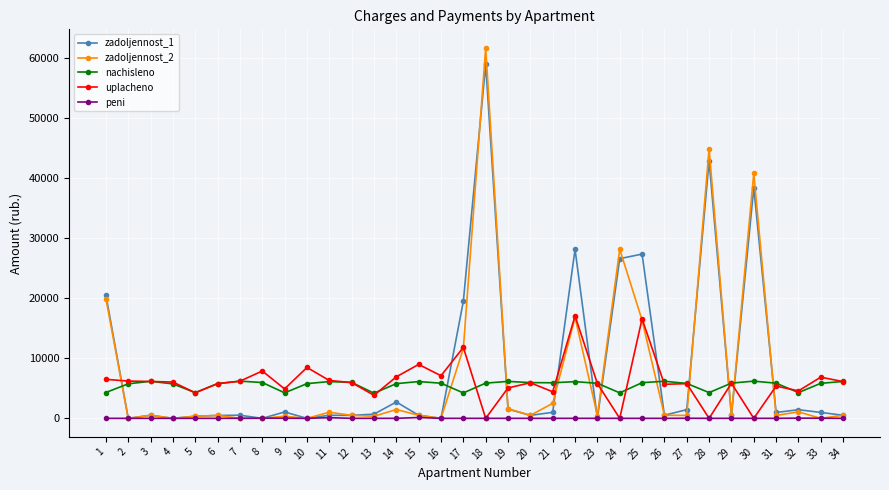

Which series has the widest spread of values?

zadoljennost_2